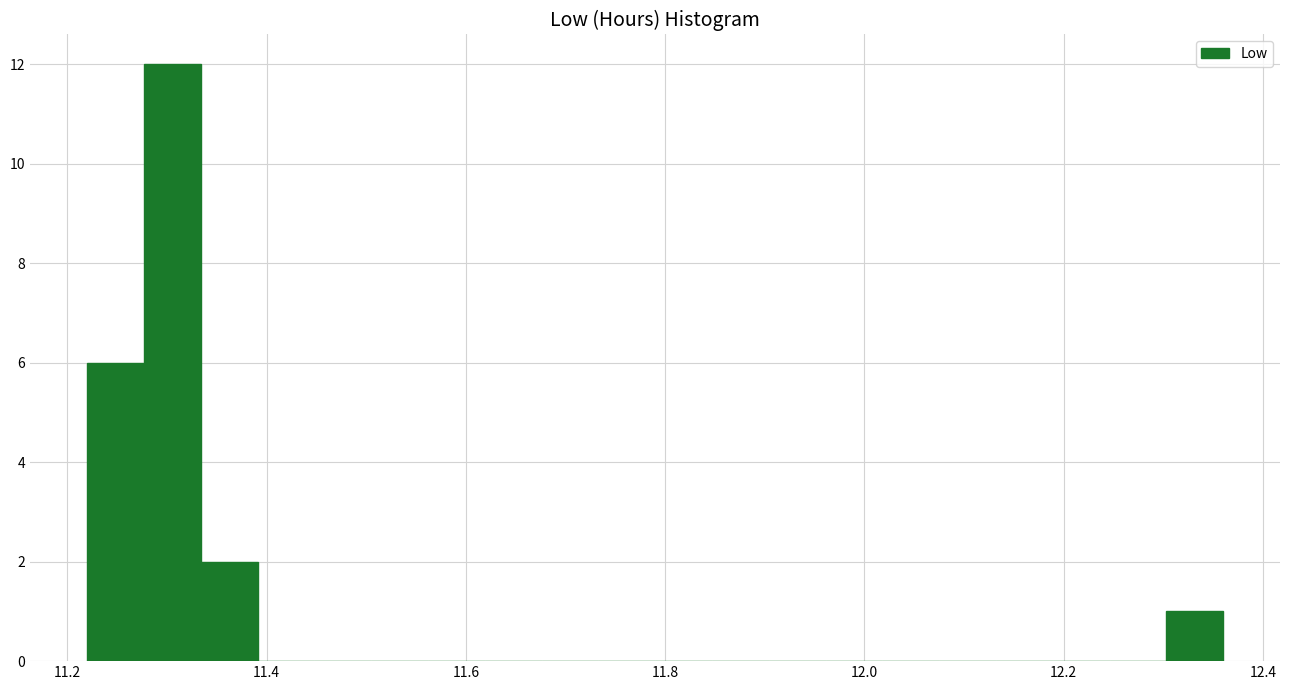

Read against the x-axis, roughly where is the centre of the tallest bar?

11.30